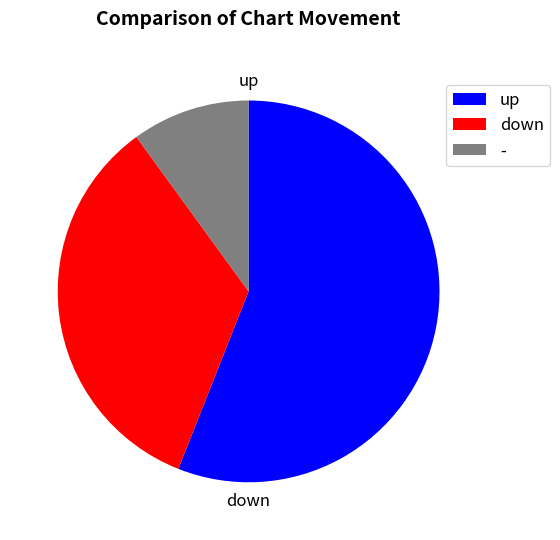

Which category accounts for the majority?

up